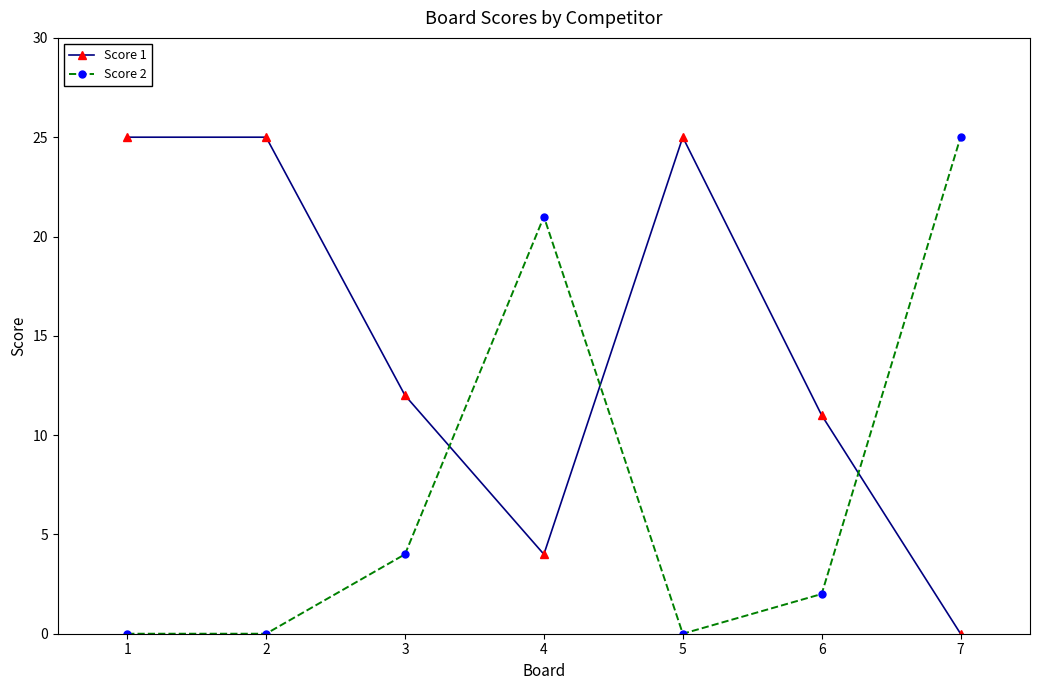

At which category does Score 2 reach its first local peak?

4